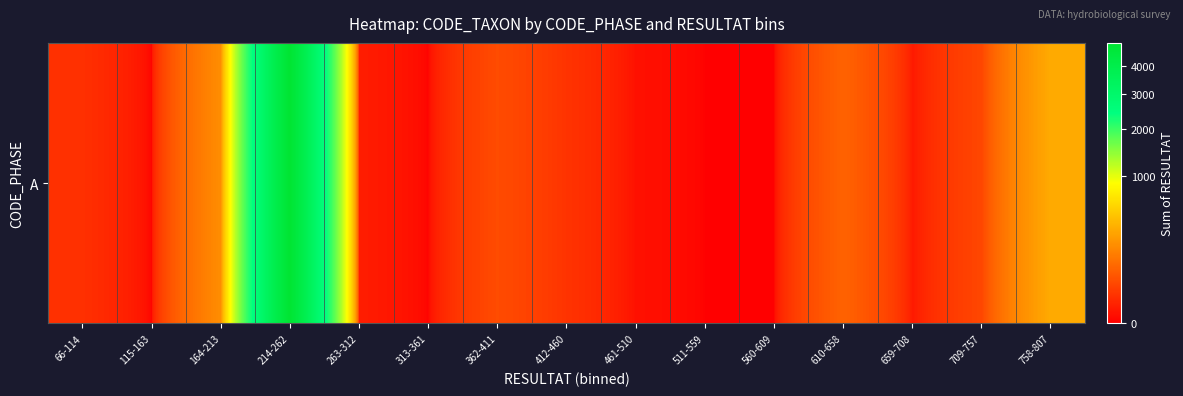

Which category has the lowest value across all series?

115-163